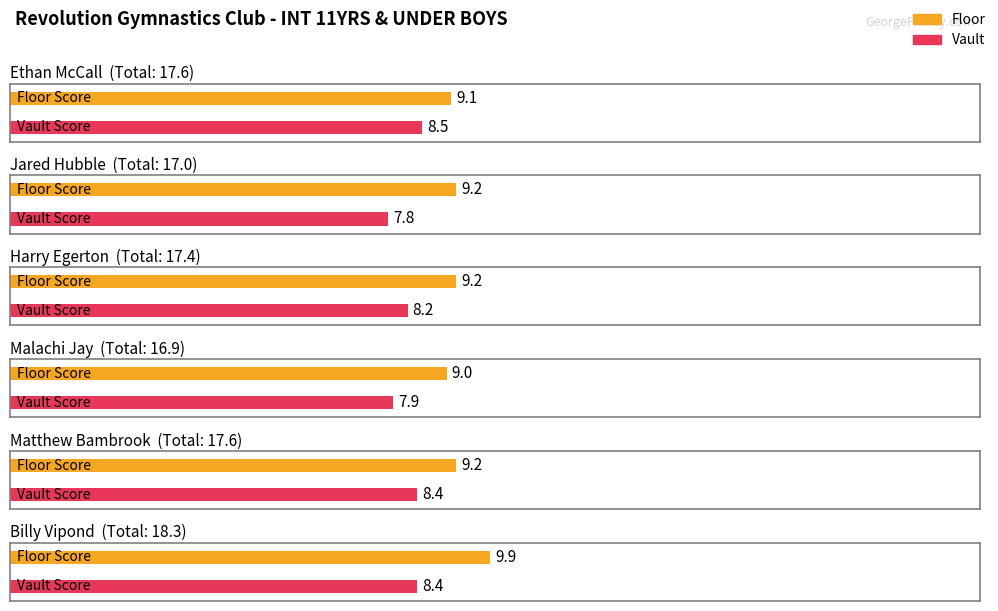

What is the value of the Floor bar at the 4th from the left?

9.0